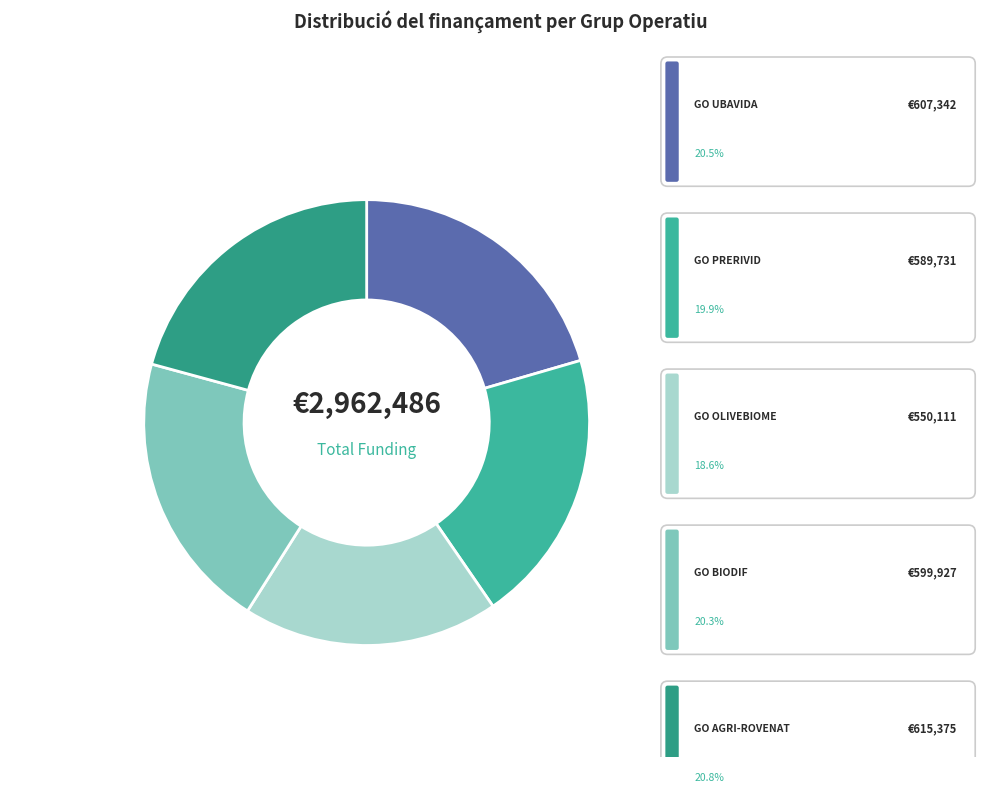

How many slices are in this pie chart?

5